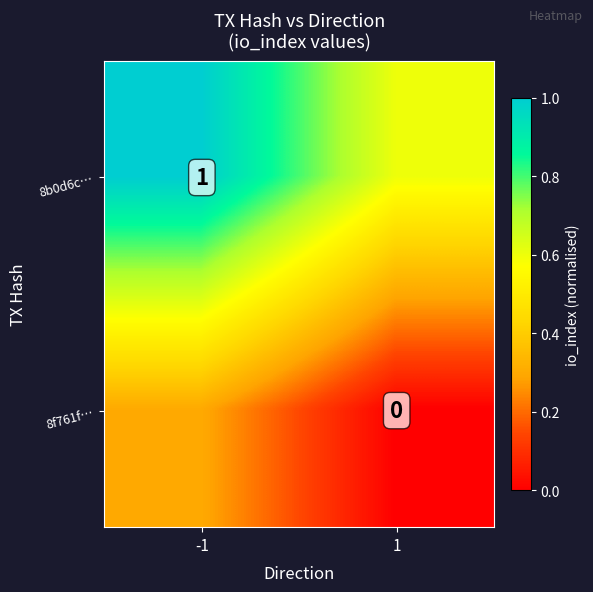

Where is 8f761f… nearest to the value 0?

1